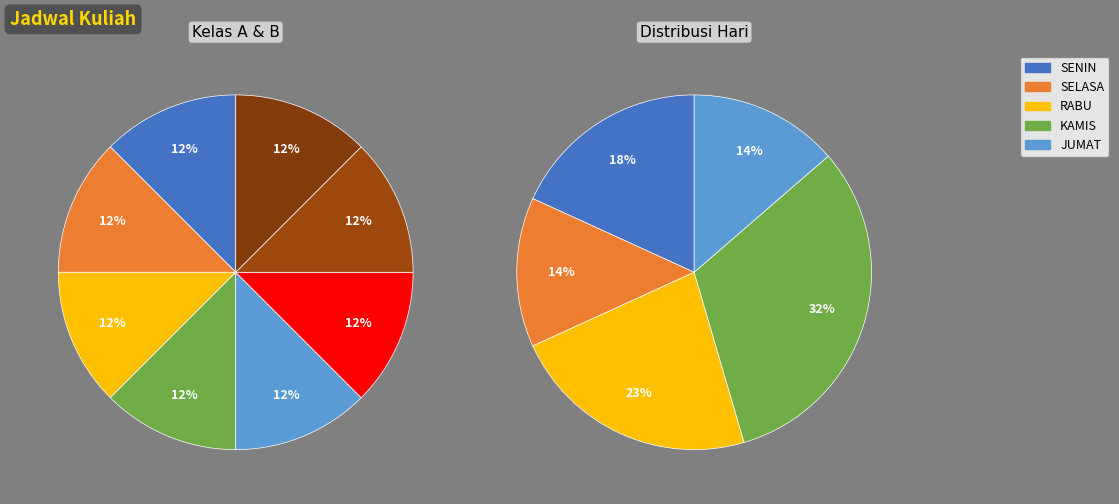

Combined, what portion of the pie is SENIN and RABU?

40.9%